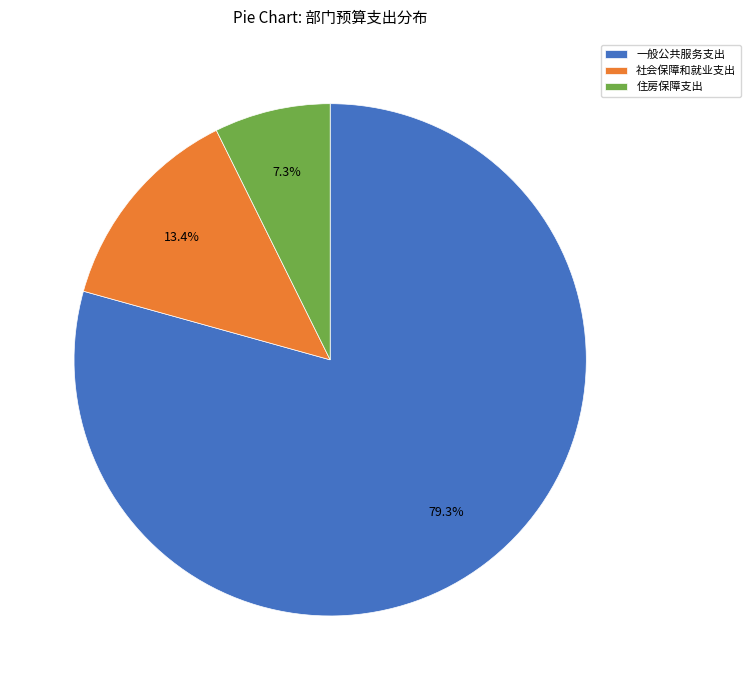

Is 一般公共服务支出 the majority of the pie?

Yes